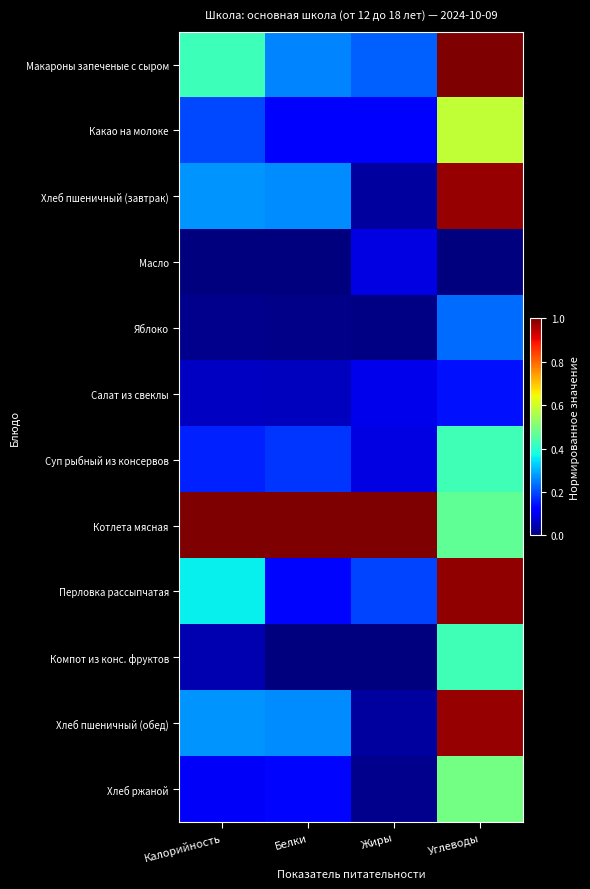

Reading right to left, what are all the values shown in this chart?

Макароны запеченые с сыром: Углеводы=1.0	Жиры=0.2	Белки=0.3	Калорийность=0.4
Какао на молоке: Углеводы=0.6	Жиры=0.1	Белки=0.1	Калорийность=0.2
Хлеб пшеничный (завтрак): Углеводы=1.0	Жиры=0.0	Белки=0.3	Калорийность=0.3
Масло: Углеводы=0.0	Жиры=0.1	Белки=0.0	Калорийность=0.0
Яблоко: Углеводы=0.2	Жиры=0.0	Белки=0.0	Калорийность=0.0
Салат из свеклы: Углеводы=0.1	Жиры=0.1	Белки=0.1	Калорийность=0.1
Суп рыбный из консервов: Углеводы=0.4	Жиры=0.1	Белки=0.2	Калорийность=0.2
Котлета мясная: Углеводы=0.5	Жиры=1.0	Белки=1.0	Калорийность=1.0
Перловка рассыпчатая: Углеводы=1.0	Жиры=0.2	Белки=0.1	Калорийность=0.4
Компот из конс. фруктов: Углеводы=0.4	Жиры=0.0	Белки=0.0	Калорийность=0.0
Хлеб пшеничный (обед): Углеводы=1.0	Жиры=0.0	Белки=0.3	Калорийность=0.3
Хлеб ржаной: Углеводы=0.5	Жиры=0.0	Белки=0.1	Калорийность=0.1